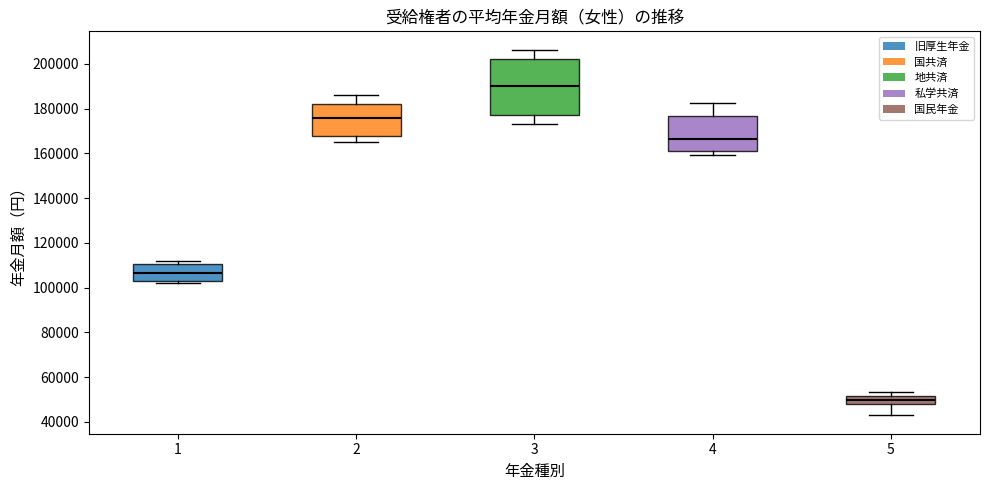

Reading left to right, transcribe this box plot: for each box, give where its median line is, the range the box spans, and where its two whiskers end, as read against the y-axis. The values are not printed on the chart, so give them approximately, as read against the axis.

1: median 106000, box 102000 to 110000, whiskers 102000 (just below the box's lower edge) to 112000
2: median 176000, box 168000 to 182000, whiskers 164000 to 186000
3: median 190000, box 178000 to 202000, whiskers 174000 to 206000
4: median 166000, box 162000 to 176000, whiskers 160000 to 182000
5: median 50000, box 48000 to 52000, whiskers 42000 to 54000